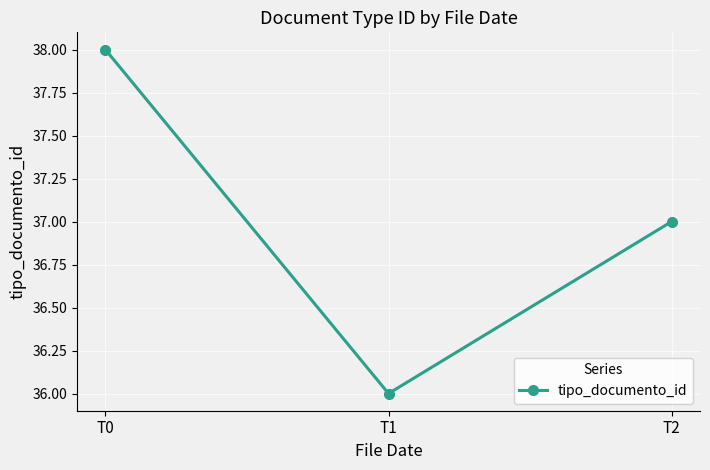

At which label does the data first exceed 37?

T0